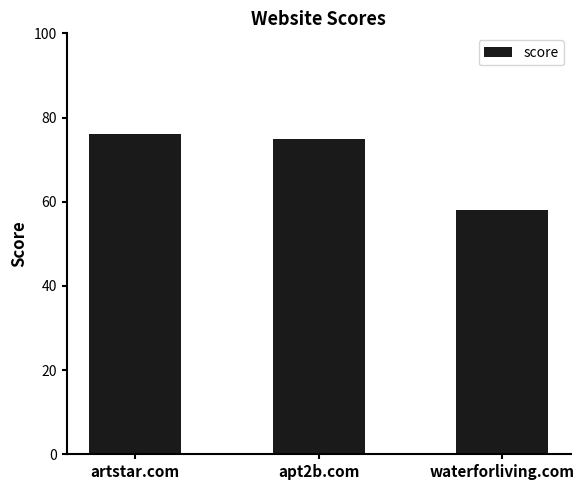

What is the change in value from artstar.com to waterforliving.com?

-18